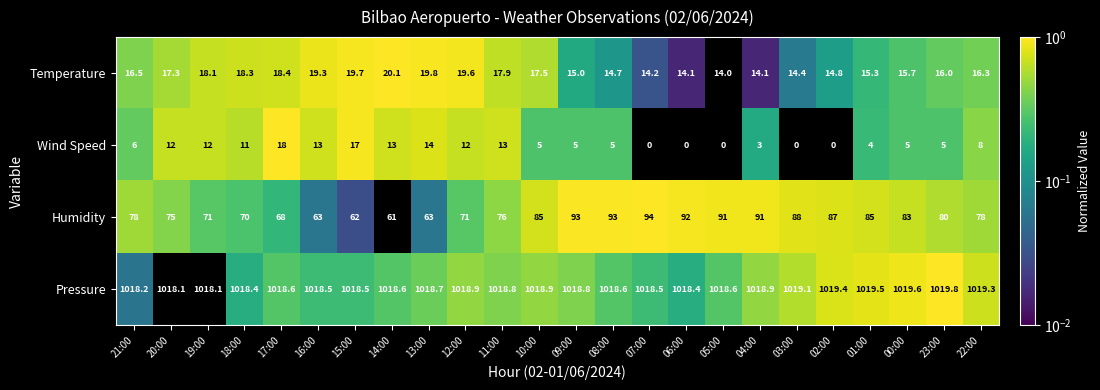

What is the sum of the Temperature values at 03:00 and 22:00?

30.7